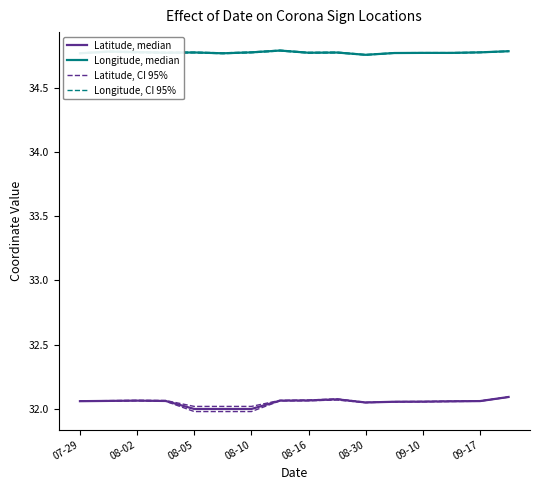

How many lines are shown in the chart?

4